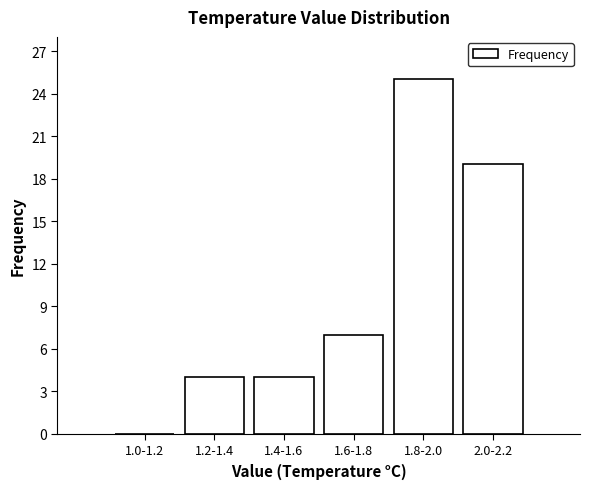

Reading left to right, extract all data points from this chart.

1.0-1.2=0	1.2-1.4=4	1.4-1.6=4	1.6-1.8=7	1.8-2.0=25	2.0-2.2=19